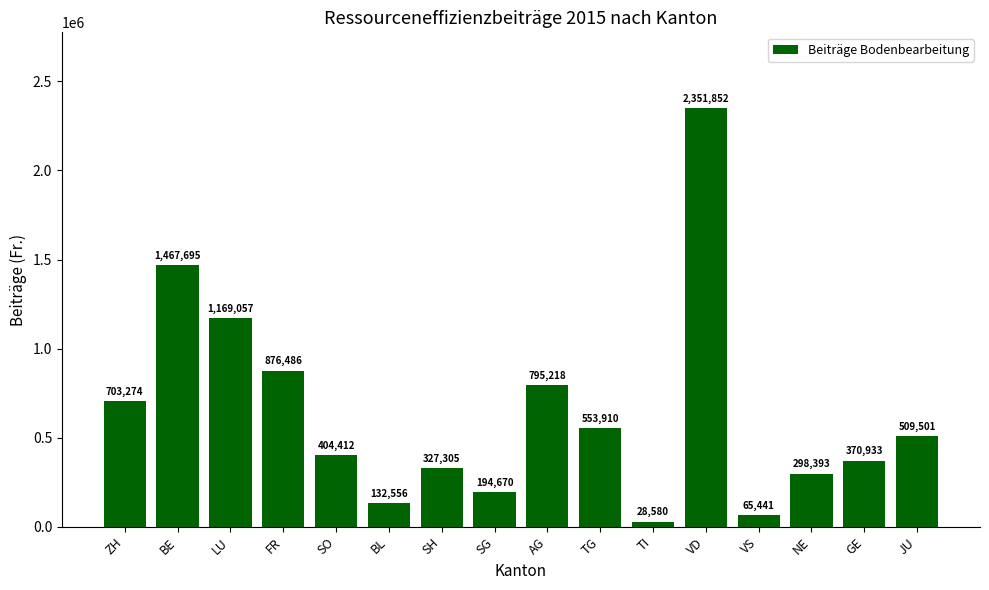

Between BE and TI, which is larger?

BE